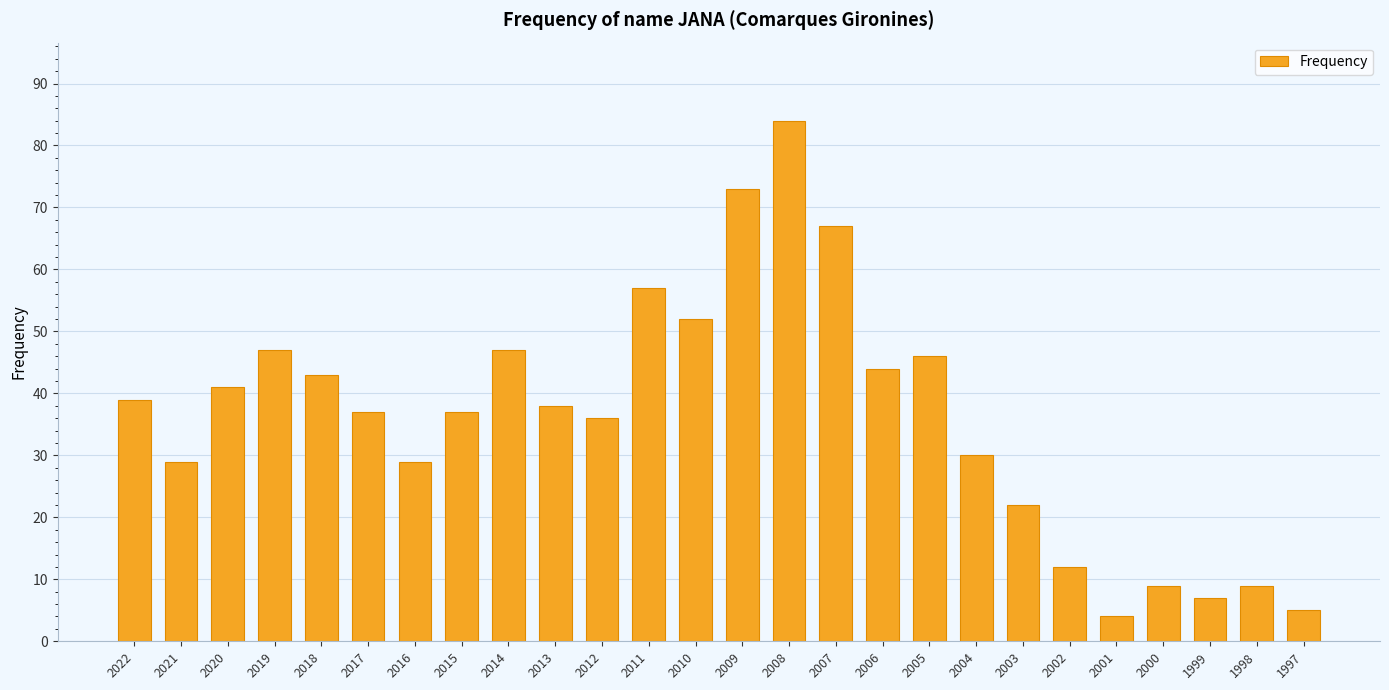

What is the average value?

36